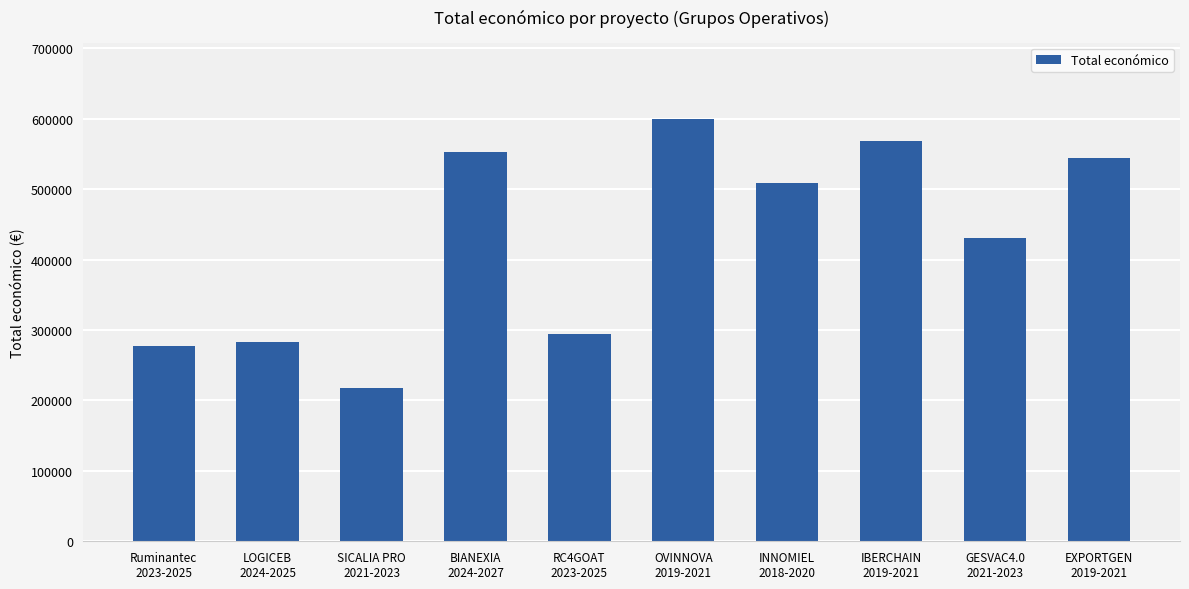

Which label corresponds to the smallest value in the chart?

SICALIA PRO
2021-2023